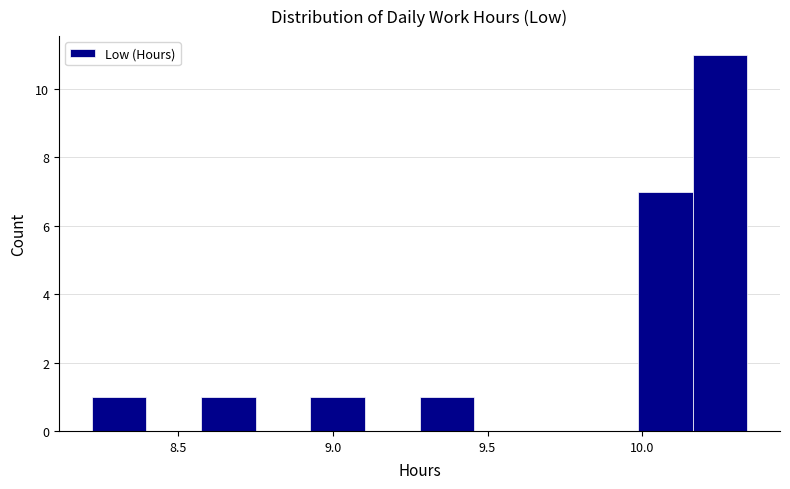

Read against the x-axis, roughly where is the centre of the tallest bar?

10.25